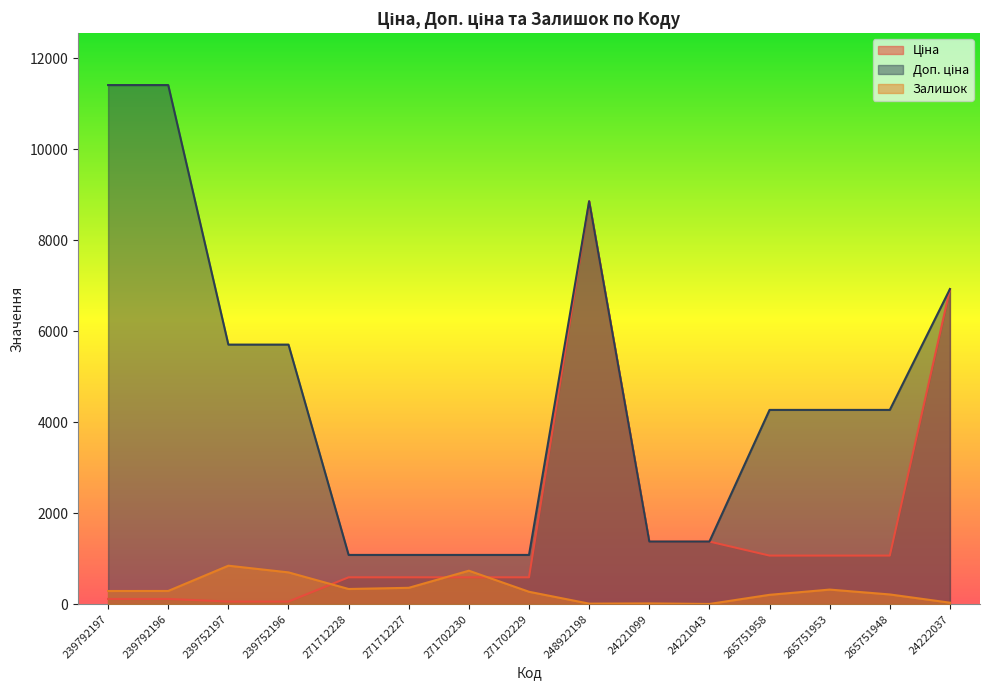

True or false: Доп. ціна has a value of 602.5 at 271712228.

False